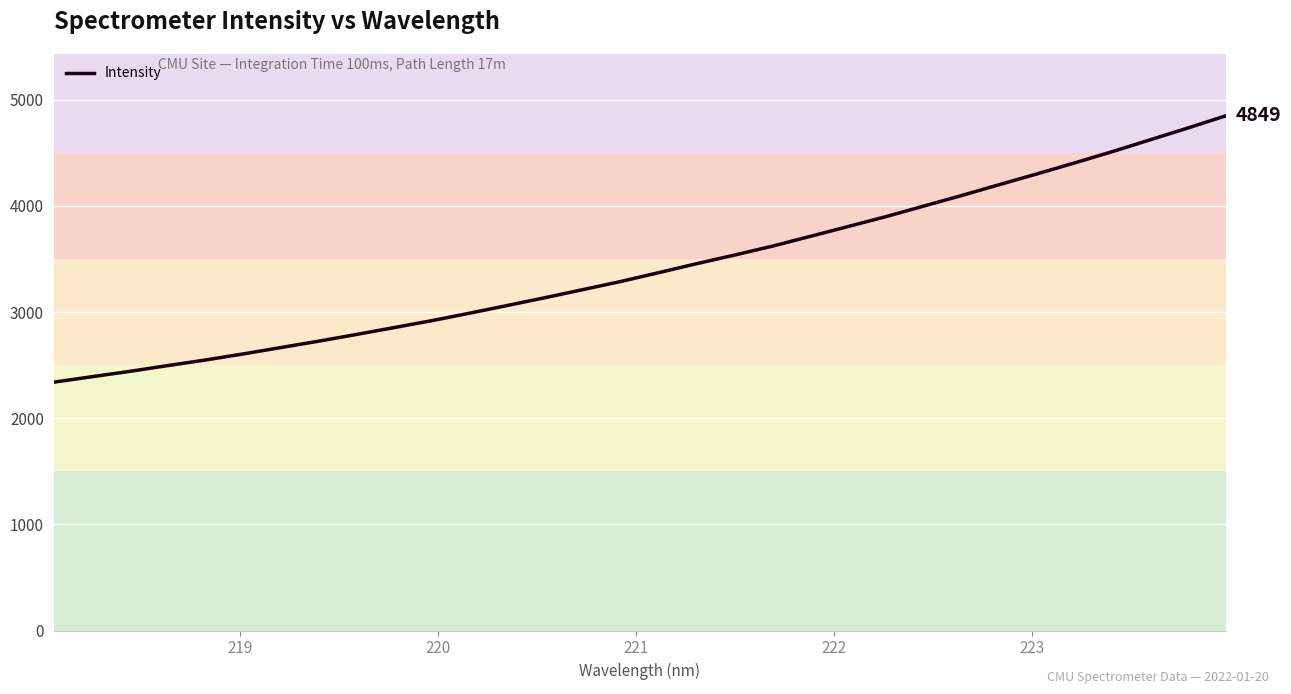

What is the greatest value displayed?

4849.0